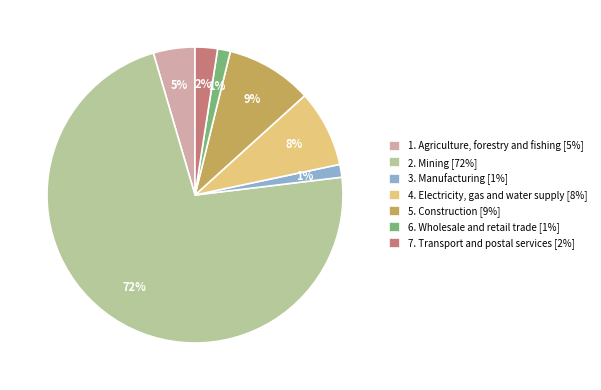

To the nearest percent, what percentage of the pie is 7. Transport and postal services [2%]?

2%